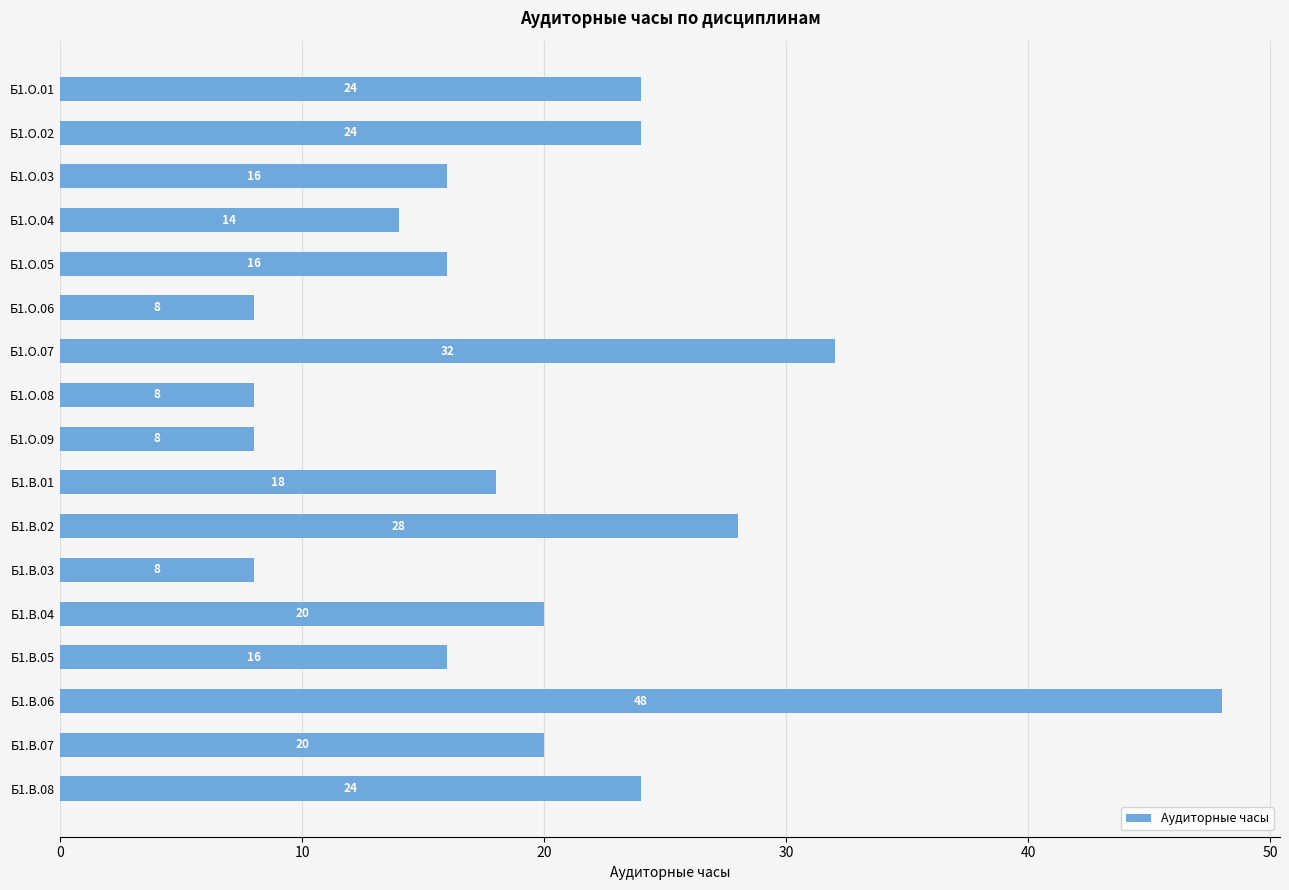

What position from the top is Б1.В.08?

17